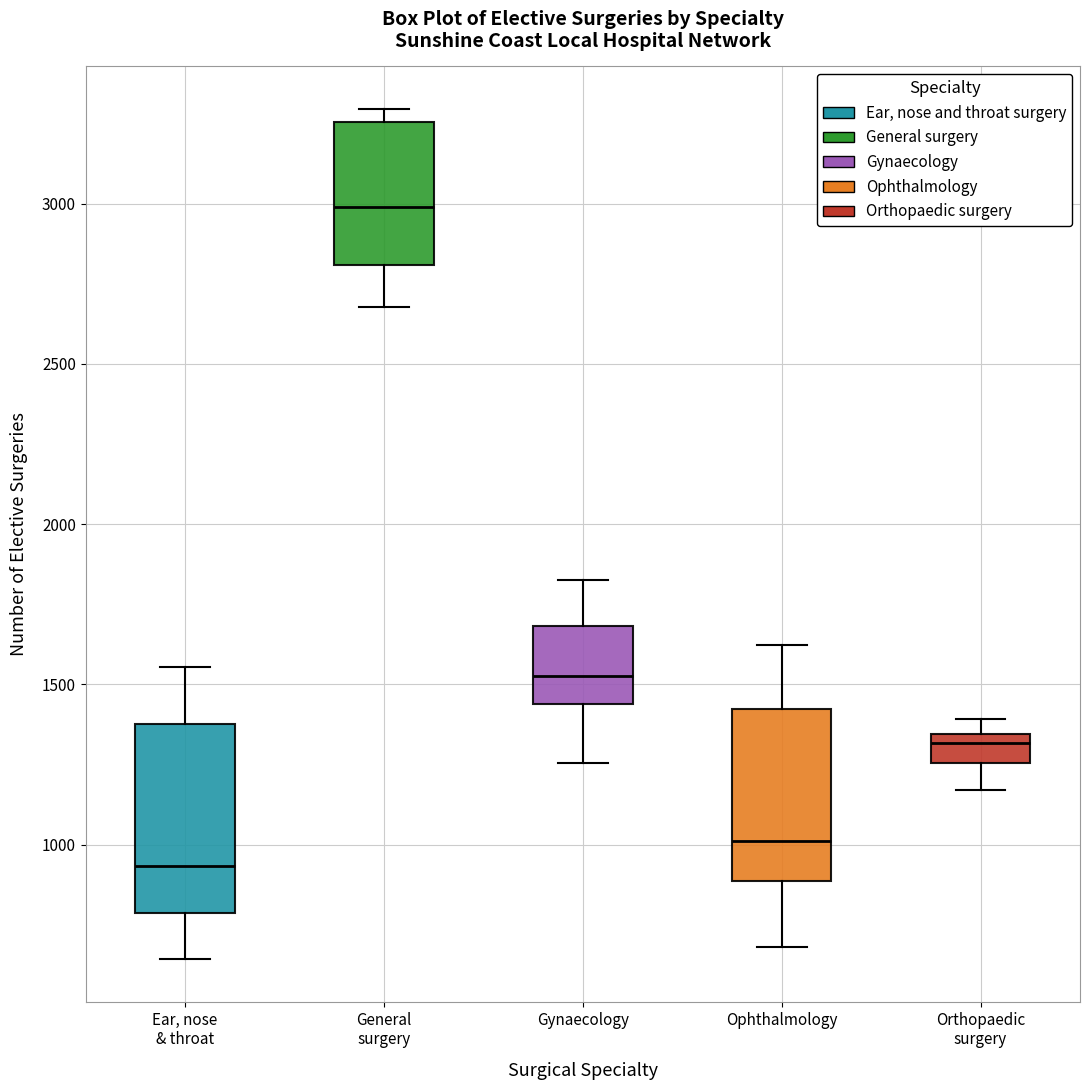

Reading left to right, read every box against the y-axis: the position of its median line, the range the box covers, and the ends of its whiskers. The values are not printed on the chart, so give them approximately, as read against the axis.

Ear, nose & throat: median 950, box 800 to 1400, whiskers 650 to 1550
General surgery: median 3000, box 2800 to 3250, whiskers 2700 to 3300
Gynaecology: median 1550, box 1450 to 1700, whiskers 1250 to 1850
Ophthalmology: median 1000, box 900 to 1450, whiskers 700 to 1600
Orthopaedic surgery: median 1300, box 1250 to 1350, whiskers 1150 to 1400